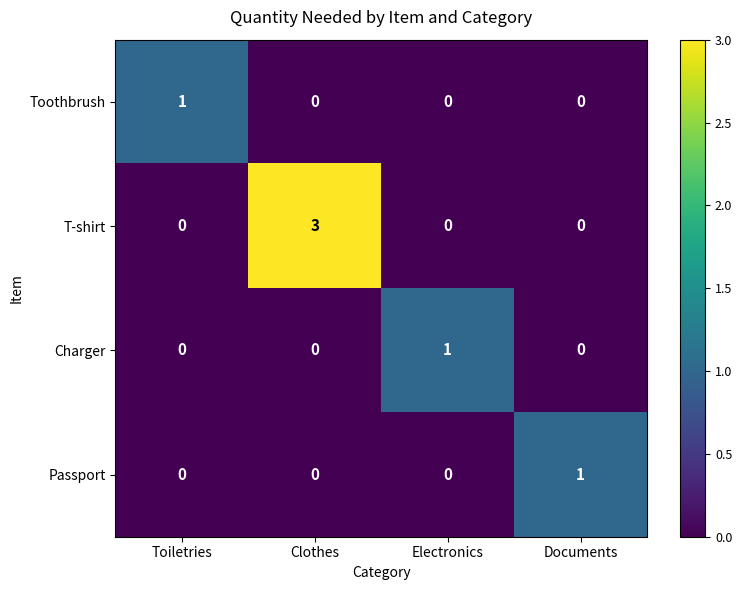

Which series has the widest spread of values?

T-shirt